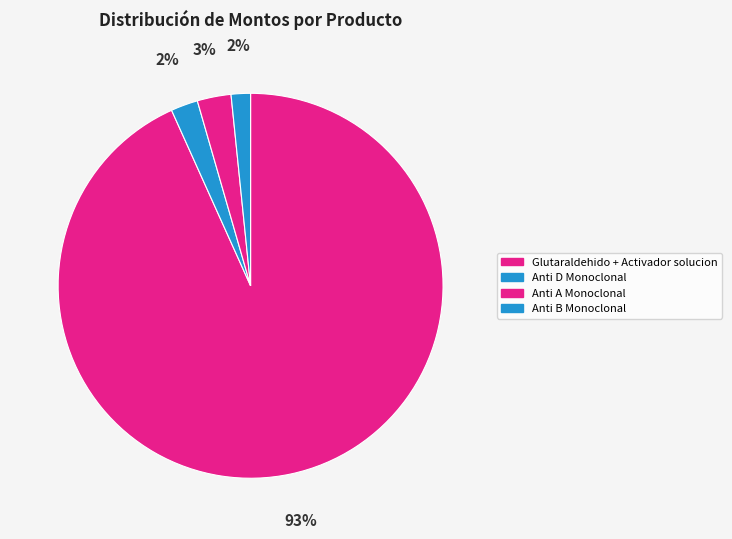

Does any single category account for the majority?

Yes